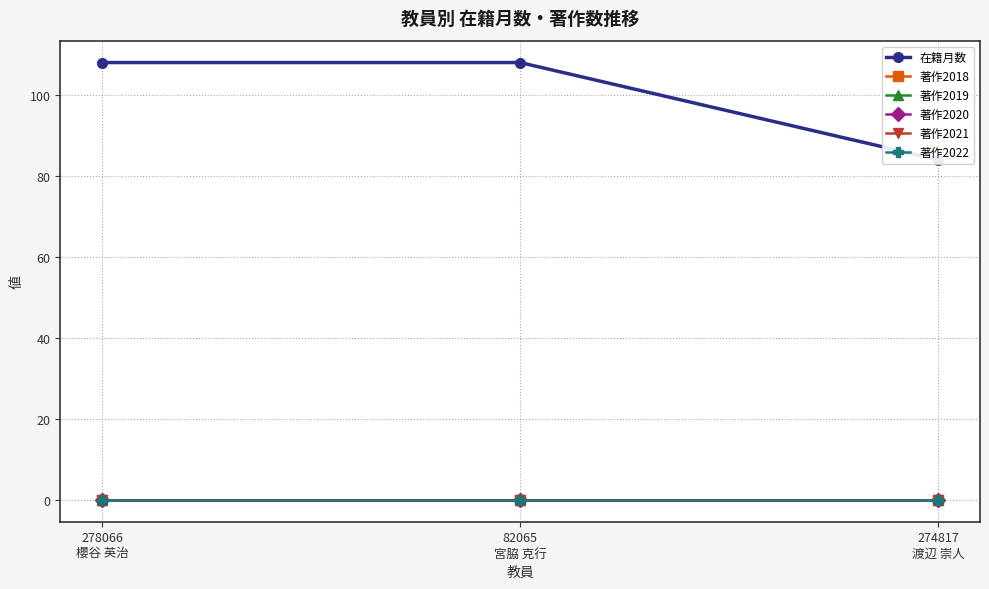

What is the difference between the highest and lowest values at 274817
渡辺 崇人?

84